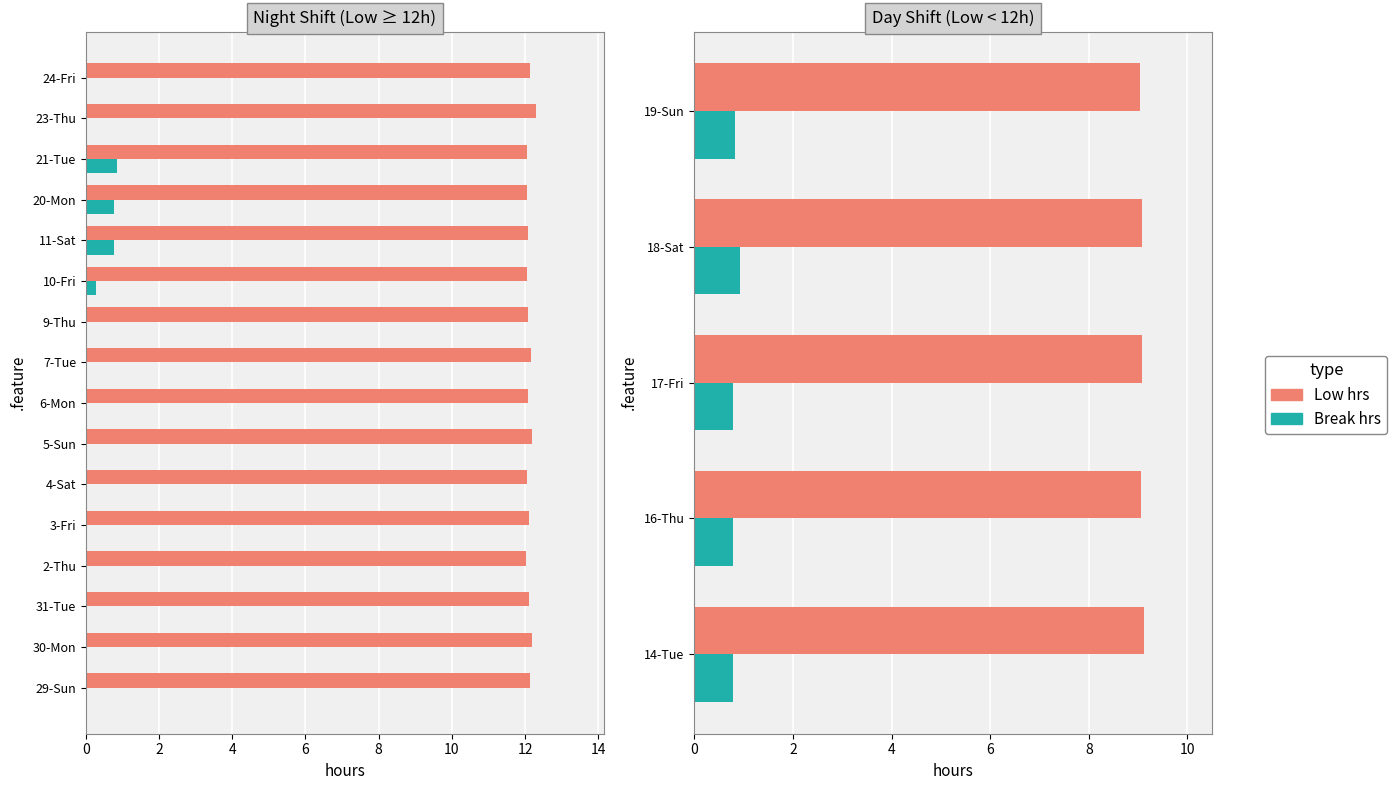

What is the value of the Break hrs bar at the 3rd from the left?

0.8